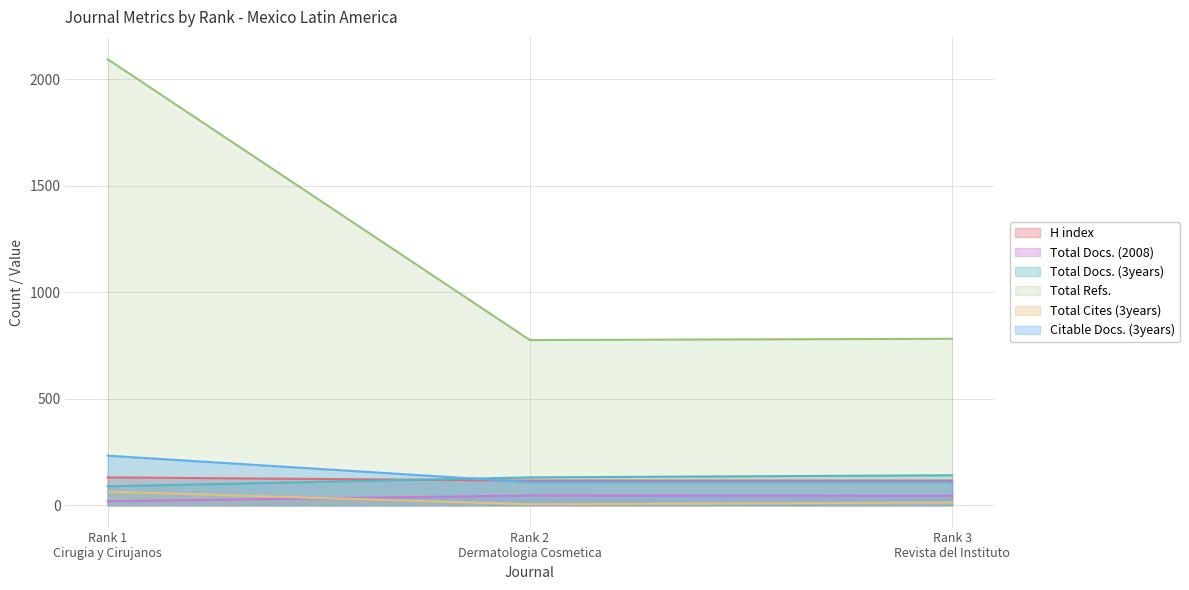

Reading left to right, extract all data points from this chart.

H index: Rank 1
Cirugia y Cirujanos=131	Rank 2
Dermatologia Cosmetica=116	Rank 3
Revista del Instituto=116
Total Docs. (2008): Rank 1
Cirugia y Cirujanos=19	Rank 2
Dermatologia Cosmetica=46	Rank 3
Revista del Instituto=45
Total Docs. (3years): Rank 1
Cirugia y Cirujanos=89	Rank 2
Dermatologia Cosmetica=131	Rank 3
Revista del Instituto=141
Total Refs.: Rank 1
Cirugia y Cirujanos=2095	Rank 2
Dermatologia Cosmetica=776	Rank 3
Revista del Instituto=782
Total Cites (3years): Rank 1
Cirugia y Cirujanos=64	Rank 2
Dermatologia Cosmetica=5	Rank 3
Revista del Instituto=13
Citable Docs. (3years): Rank 1
Cirugia y Cirujanos=233	Rank 2
Dermatologia Cosmetica=109	Rank 3
Revista del Instituto=109